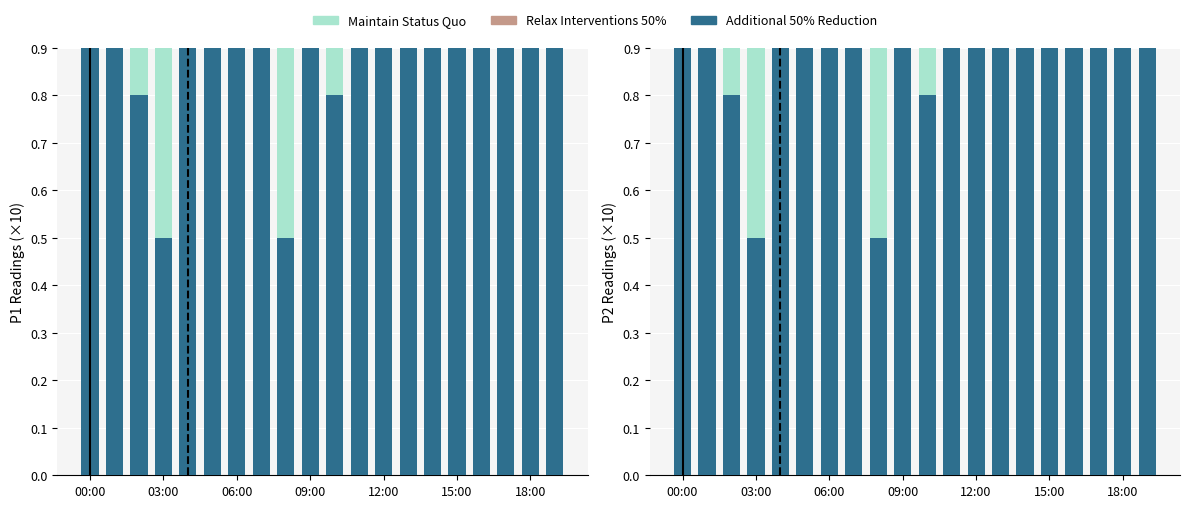

What is the label of the 13th bar from the right?

7